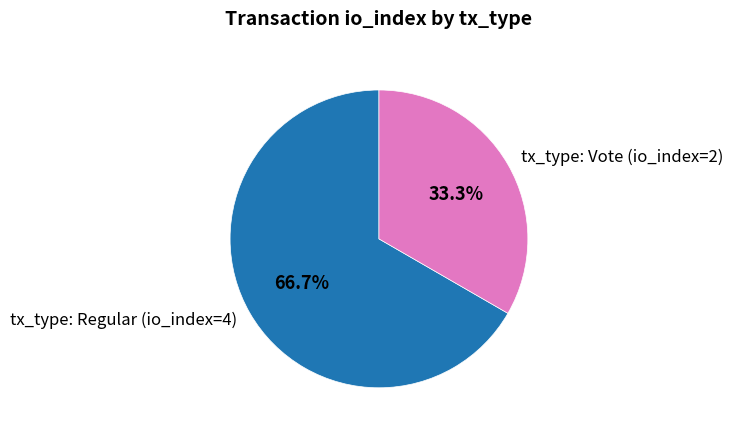

Which has a higher value, tx_type: Vote (io_index=2) or tx_type: Regular (io_index=4)?

tx_type: Regular (io_index=4)